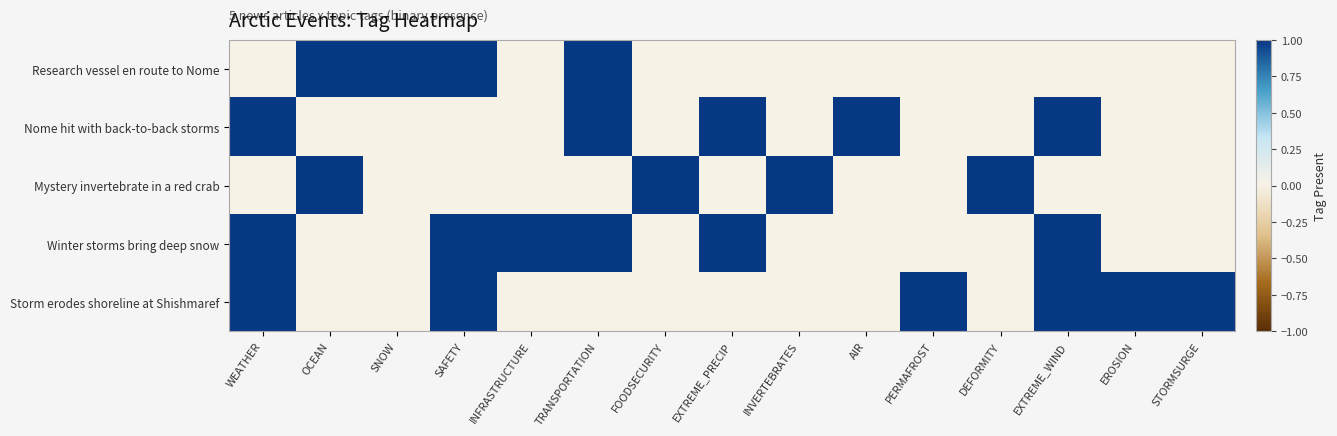

Which series has the largest range (max minus min)?

Research vessel en route to Nome